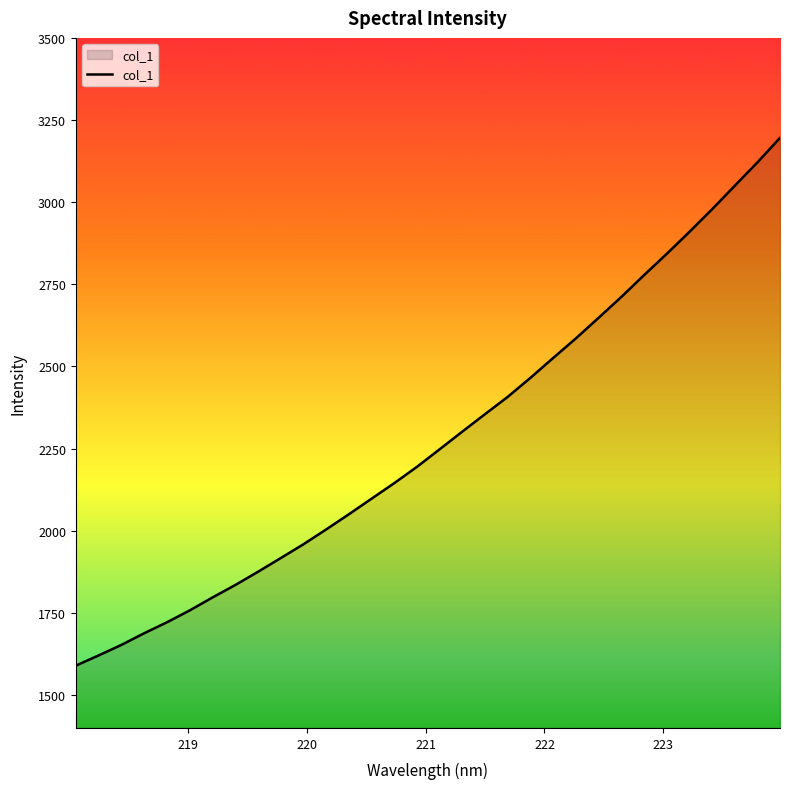

What is the smallest value displayed?

1589.6